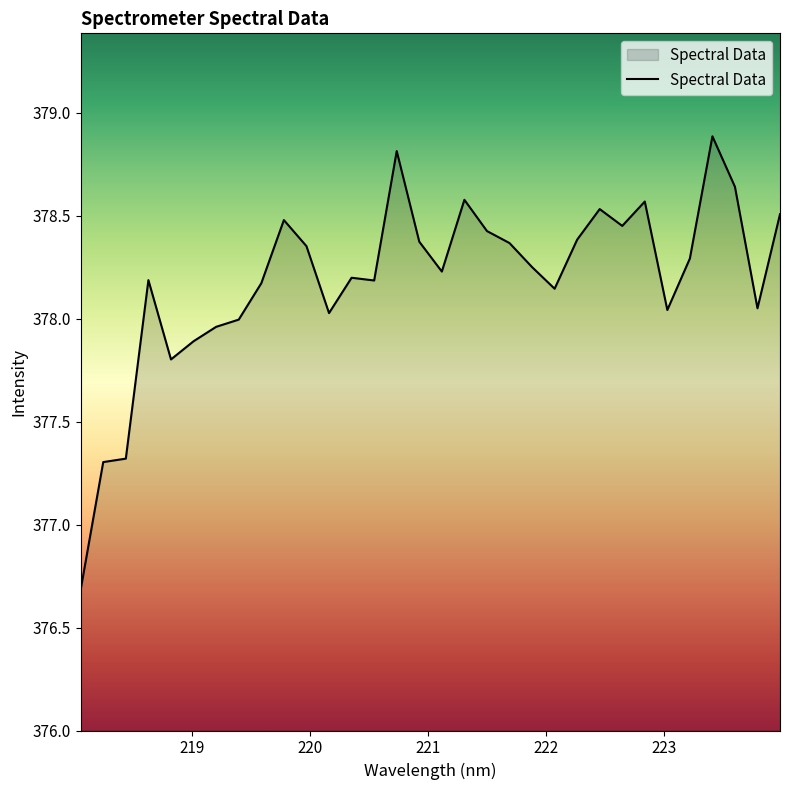

How many lines are shown in the chart?

1